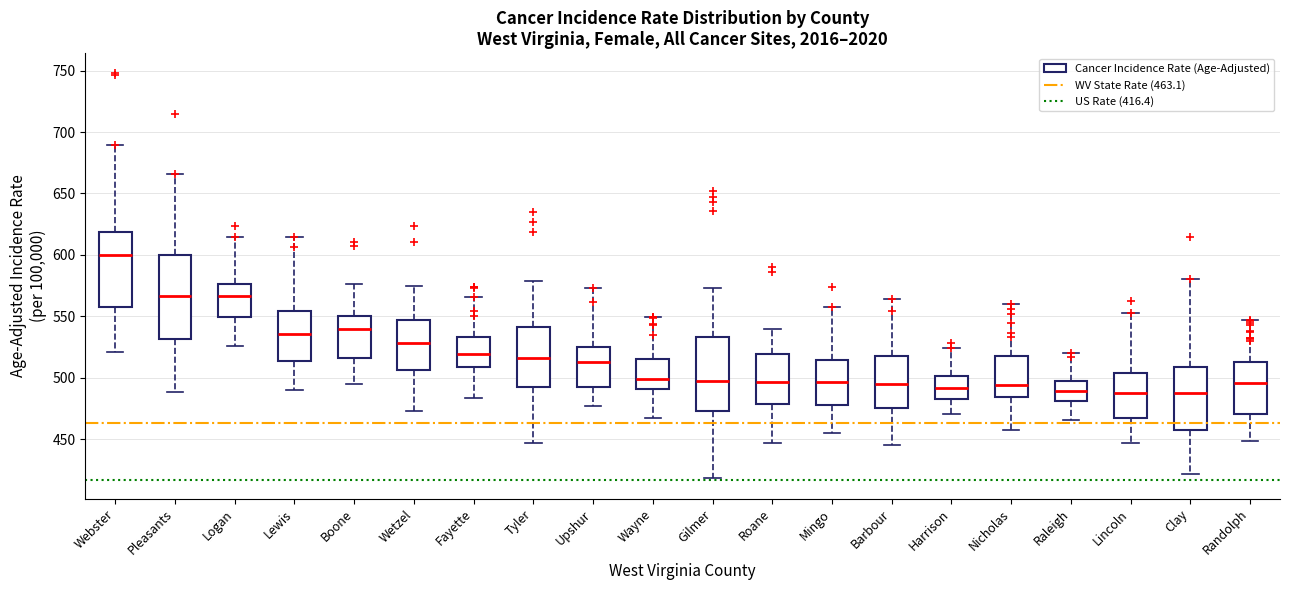

Reading left to right, transcribe this box plot: for each box, give where its median line is, the range the box spans, and where its two whiskers end, as read against the y-axis. The values are not printed on the chart, so give them approximately, as read against the axis.

Webster: median 600, box 560 to 620, whiskers 520 to 690
Pleasants: median 565, box 530 to 600, whiskers 490 to 665
Logan: median 565, box 550 to 575, whiskers 525 to 615
Lewis: median 535, box 515 to 555, whiskers 490 to 615
Boone: median 540, box 515 to 550, whiskers 495 to 575
Wetzel: median 530, box 505 to 545, whiskers 475 to 575
Fayette: median 520, box 510 to 535, whiskers 485 to 565
Tyler: median 515, box 490 to 540, whiskers 445 to 580
Upshur: median 515, box 495 to 525, whiskers 475 to 575
Wayne: median 500, box 490 to 515, whiskers 465 to 550
Gilmer: median 495, box 475 to 535, whiskers 420 to 575
Roane: median 495, box 480 to 520, whiskers 445 to 540
Mingo: median 495, box 475 to 515, whiskers 455 to 555
Barbour: median 495, box 475 to 515, whiskers 445 to 565
Harrison: median 490, box 485 to 500, whiskers 470 to 525
Nicholas: median 495, box 485 to 520, whiskers 460 to 560
Raleigh: median 490, box 480 to 495, whiskers 465 to 520
Lincoln: median 485, box 465 to 505, whiskers 445 to 555
Clay: median 485, box 455 to 510, whiskers 420 to 580
Randolph: median 495, box 470 to 515, whiskers 450 to 545